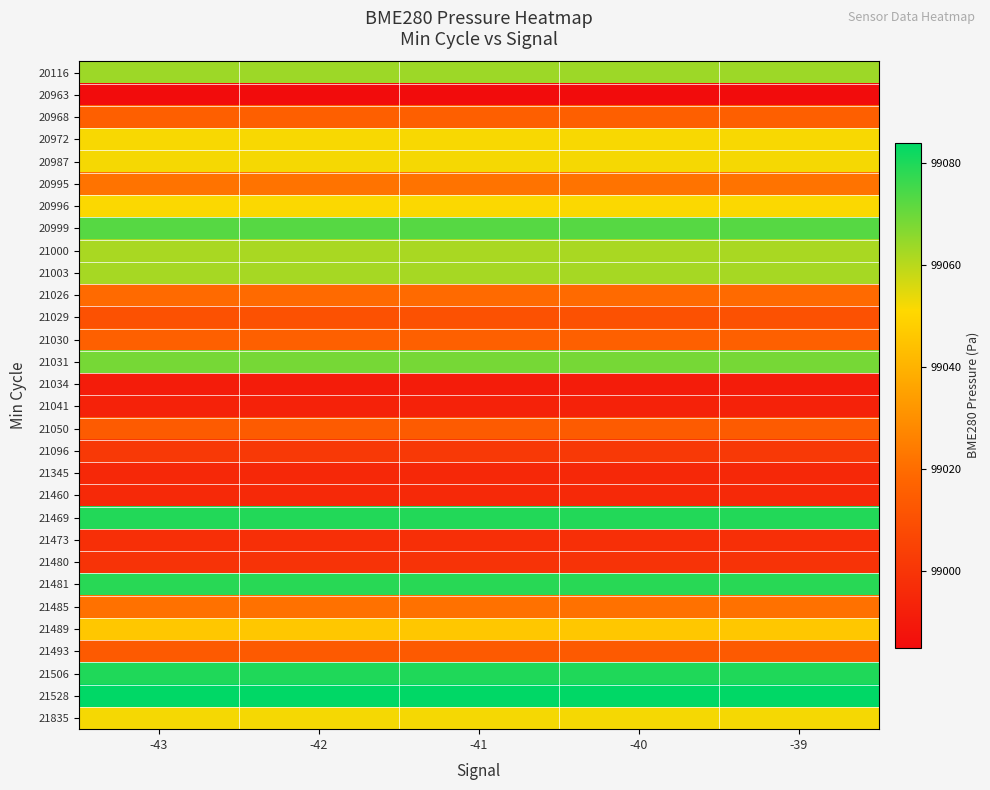

How many categories are shown in the chart?

5